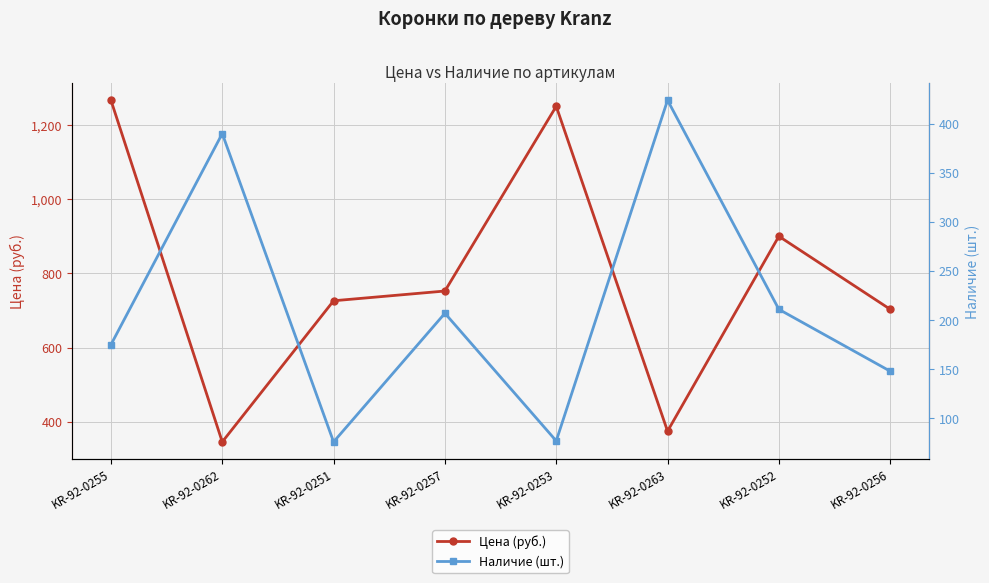

At which category is the sum across all series the highest?

KR-92-0255